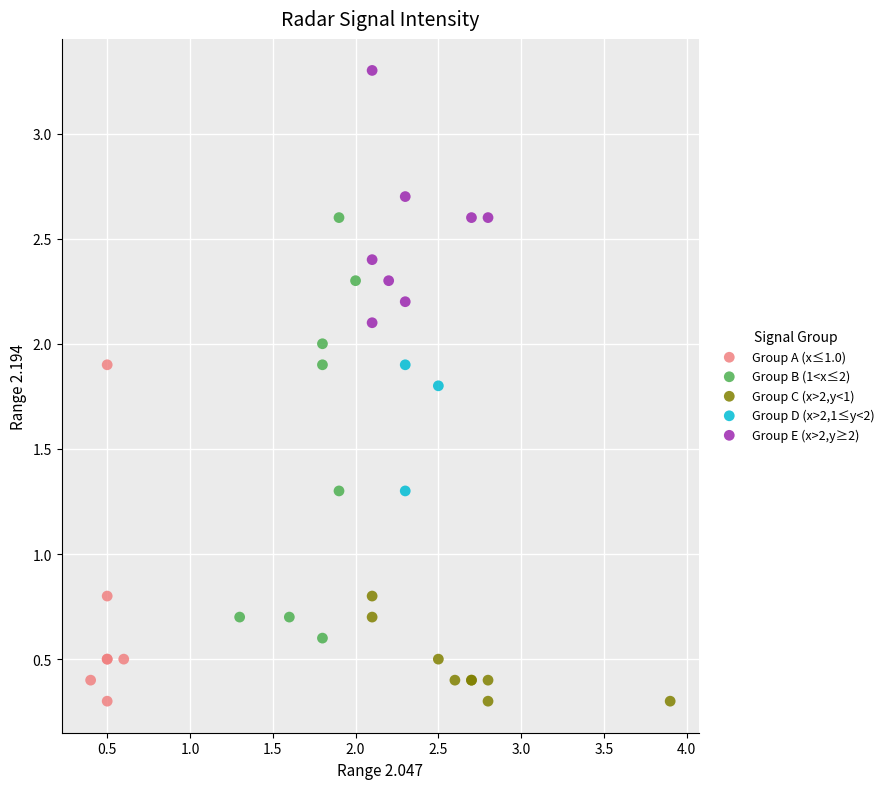

Which series has the largest Y range (max minus min)?

Group B (1<x≤2)